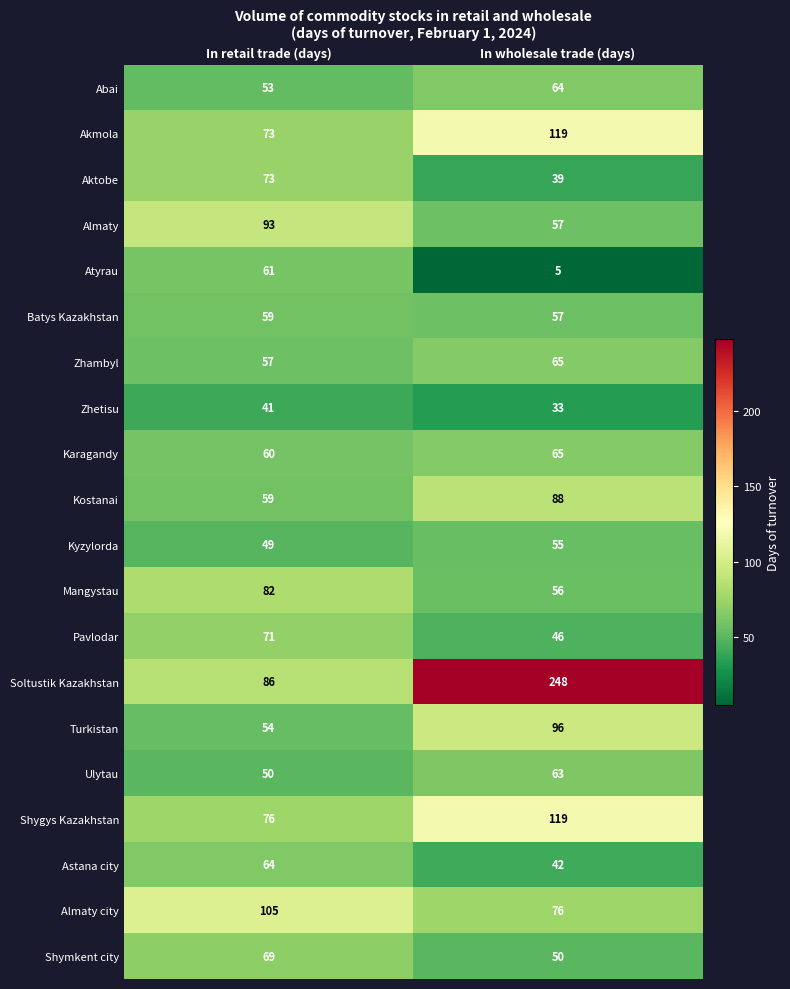

The Zhambyl series shows 65 at In wholesale trade (days). True or false?

True